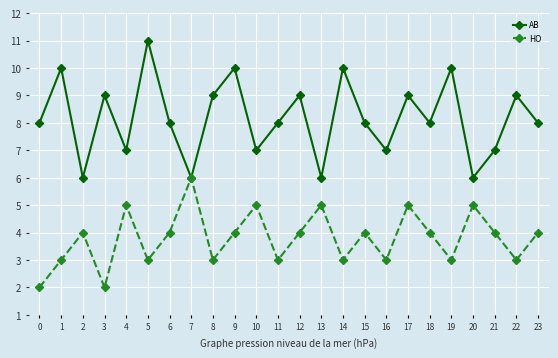

What is the difference between the highest and lowest values at 6?

4